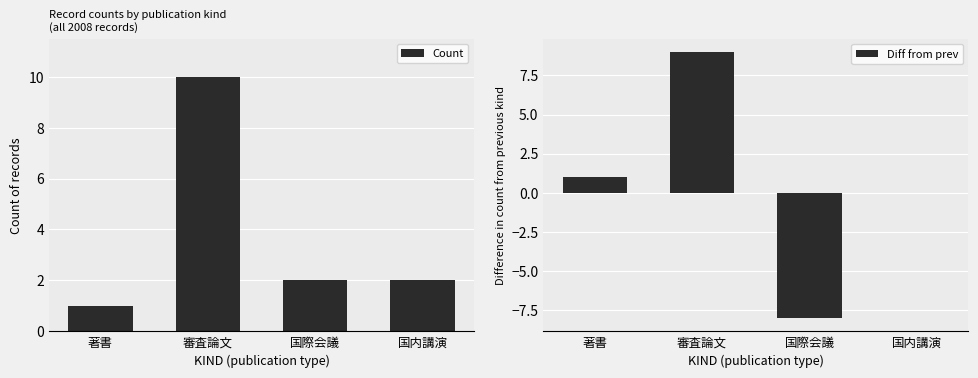

What is the difference between the second highest and minimum values in the Diff from prev series?

9